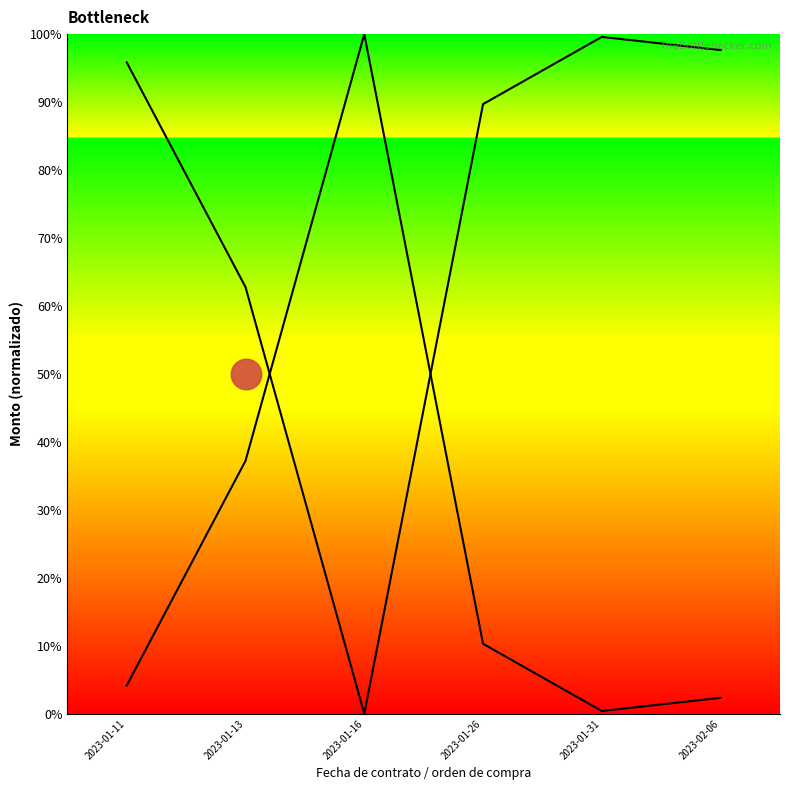

How many lines are shown in the chart?

2